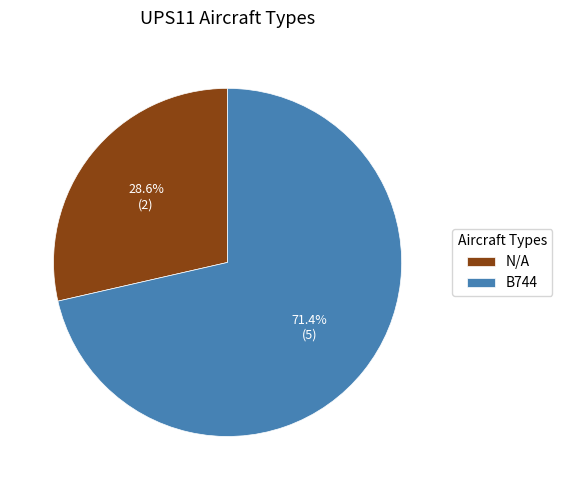

What is the smallest slice in the pie chart?

N/A